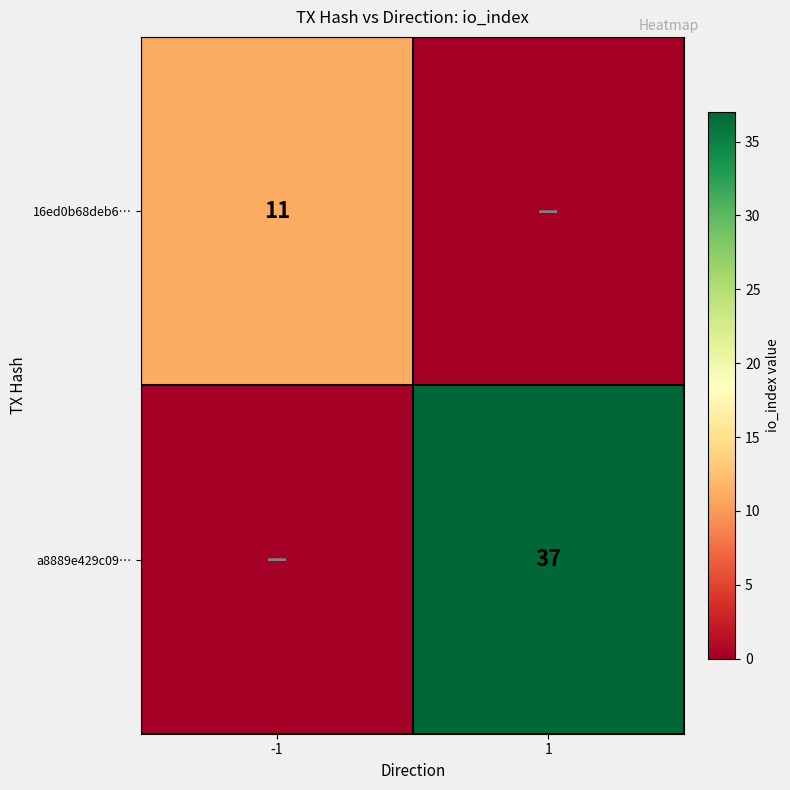

True or false: 16ed0b68deb6… has a value of 6 at -1.

False